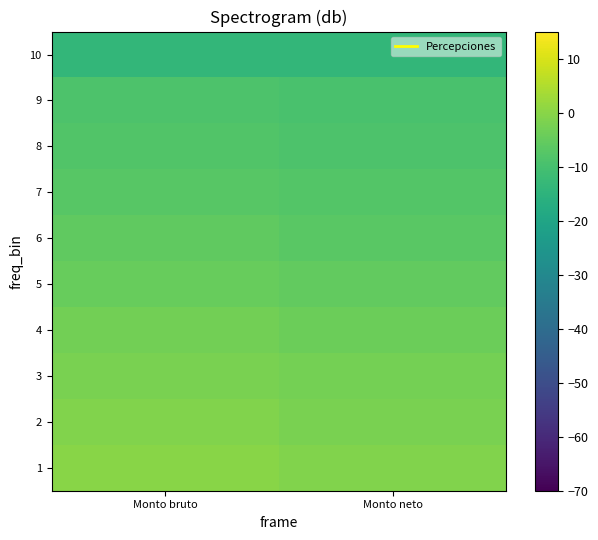

Rank the series by their maximum value, from highest to lowest.

1, 2, 3, 4, 5, 6, 7, 8, 9, 10